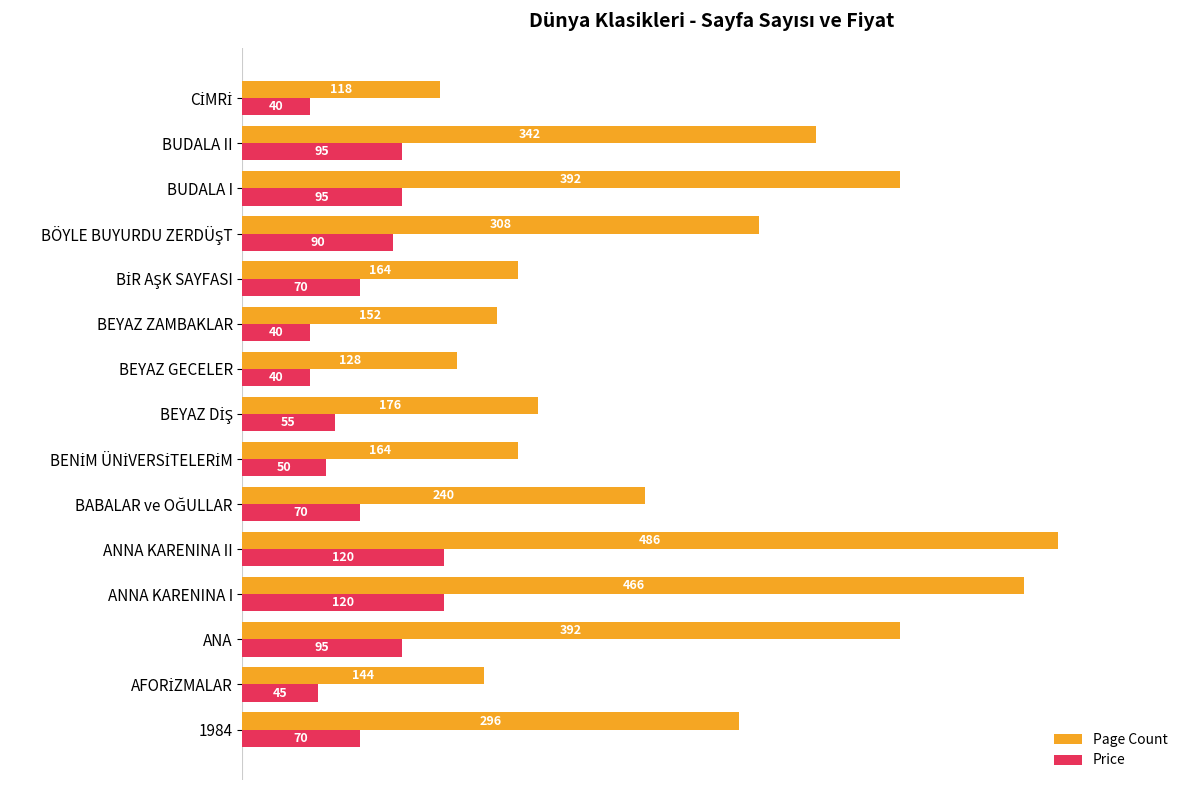

At how many categories does at least one series exceed 390?

4